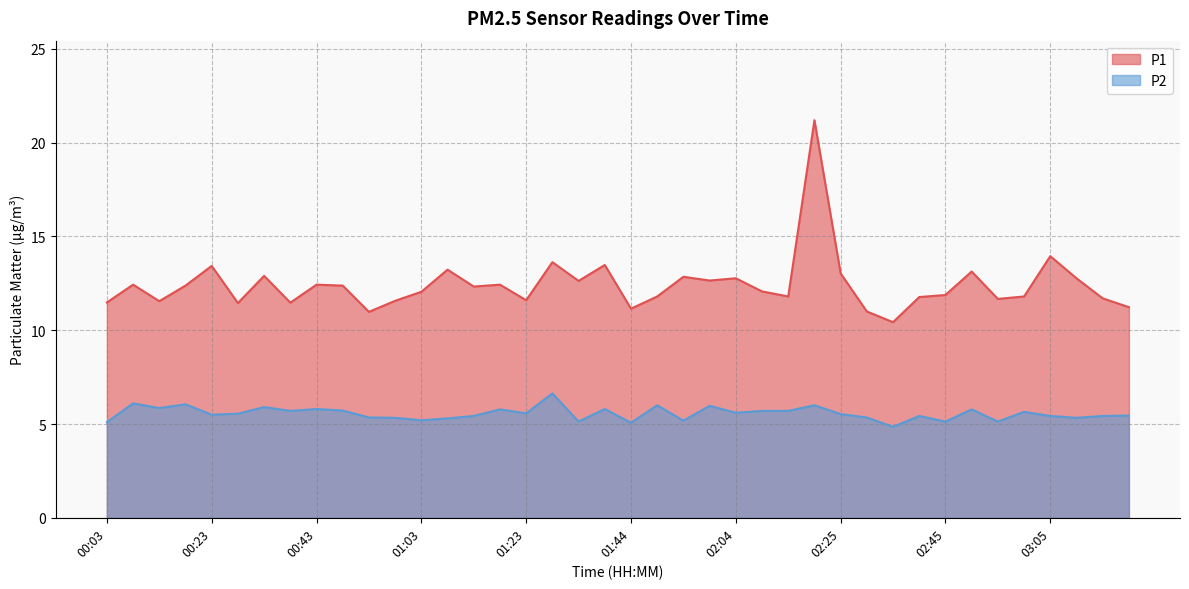

Is the value of P2 at 02:14 greater than the value of P1 at 00:38?

No